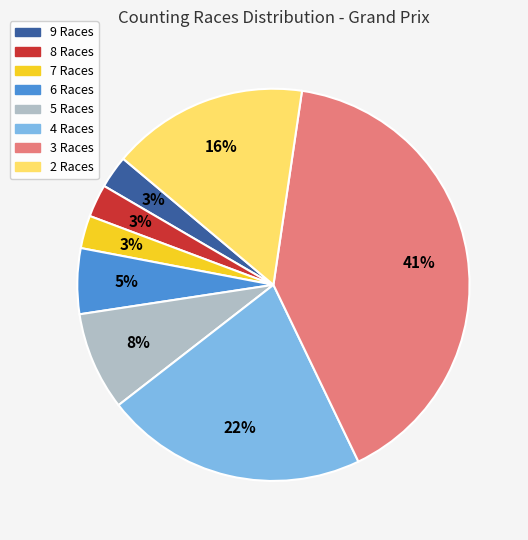

To the nearest percent, what is the difference between the largest and smallest slice percentages?

38%